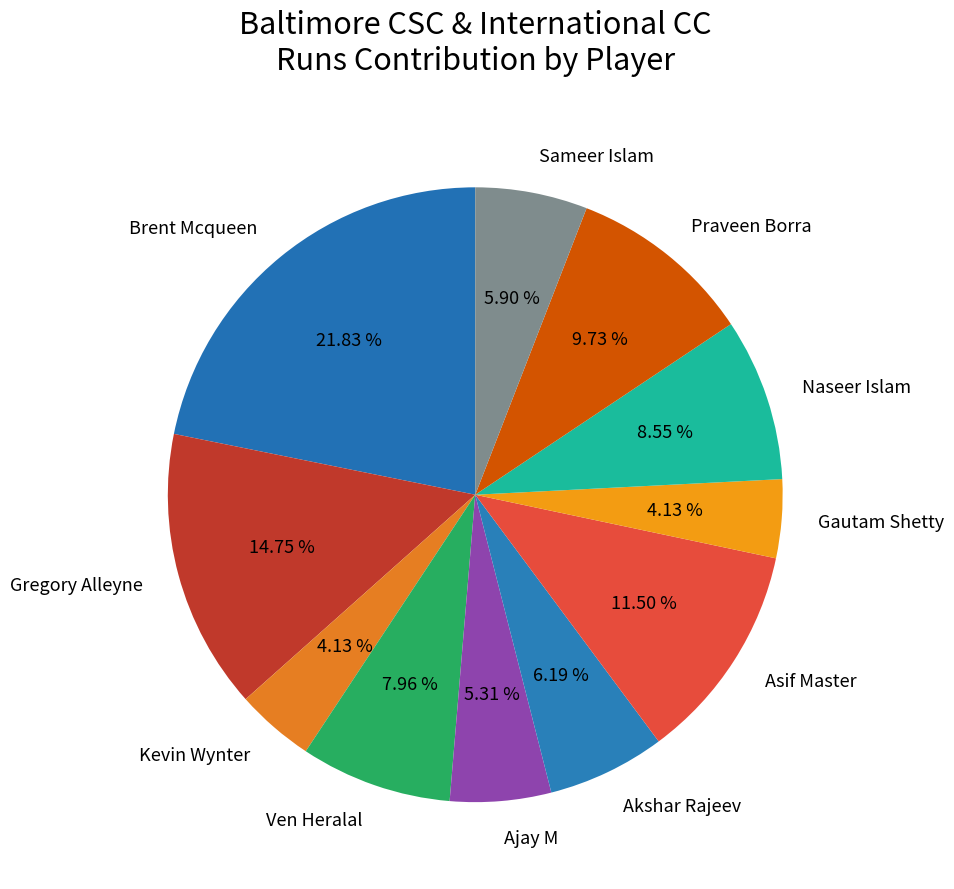

What percentage is the Praveen Borra slice, to the nearest percent?

10%